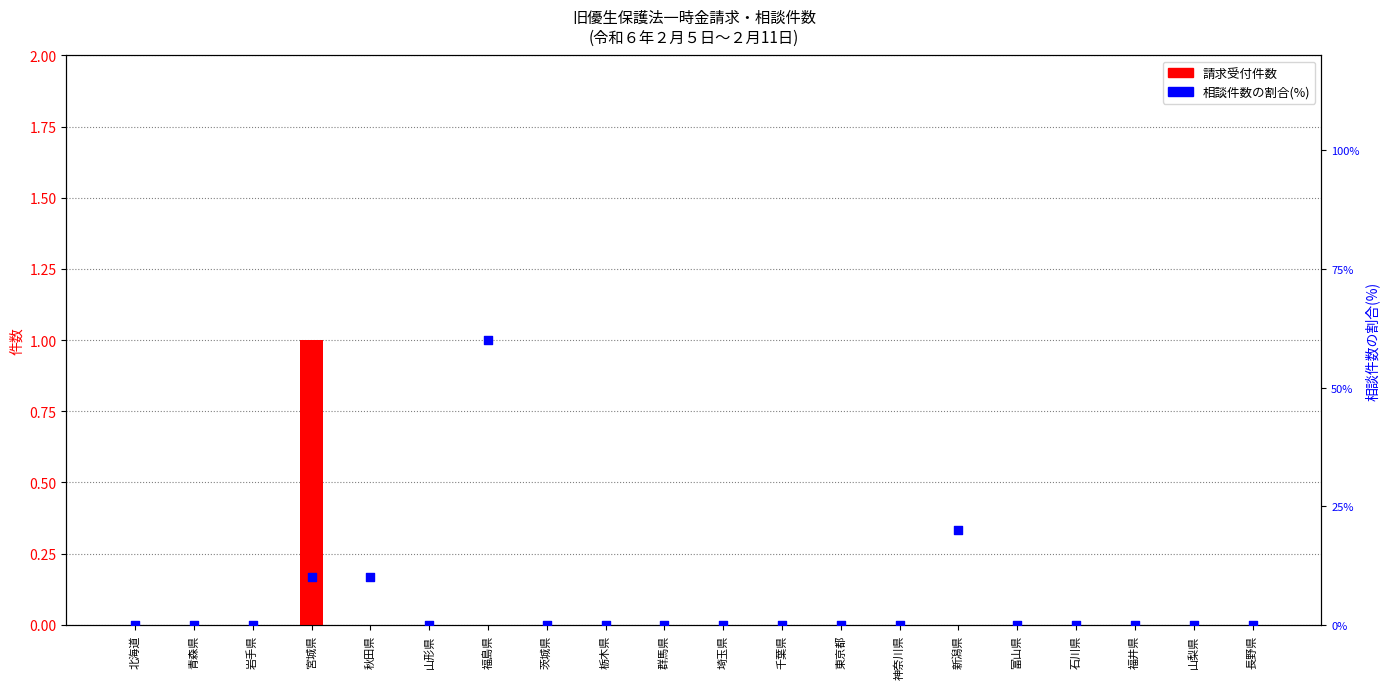

At which category is the sum across all series the highest?

福島県